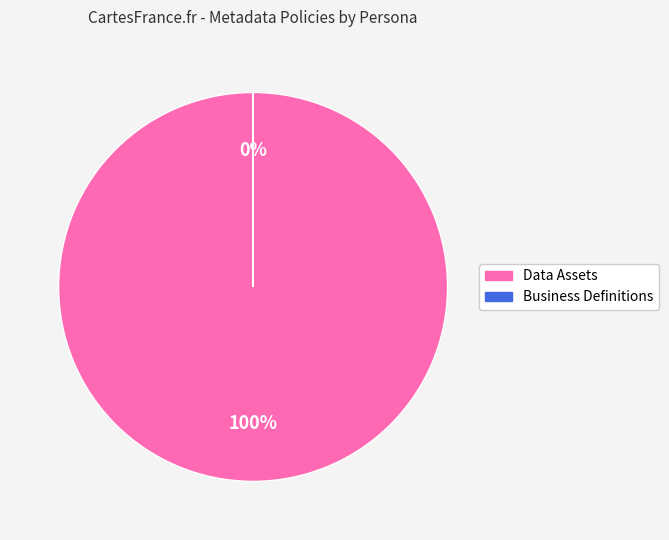

What is the largest slice in the pie chart?

Data Assets